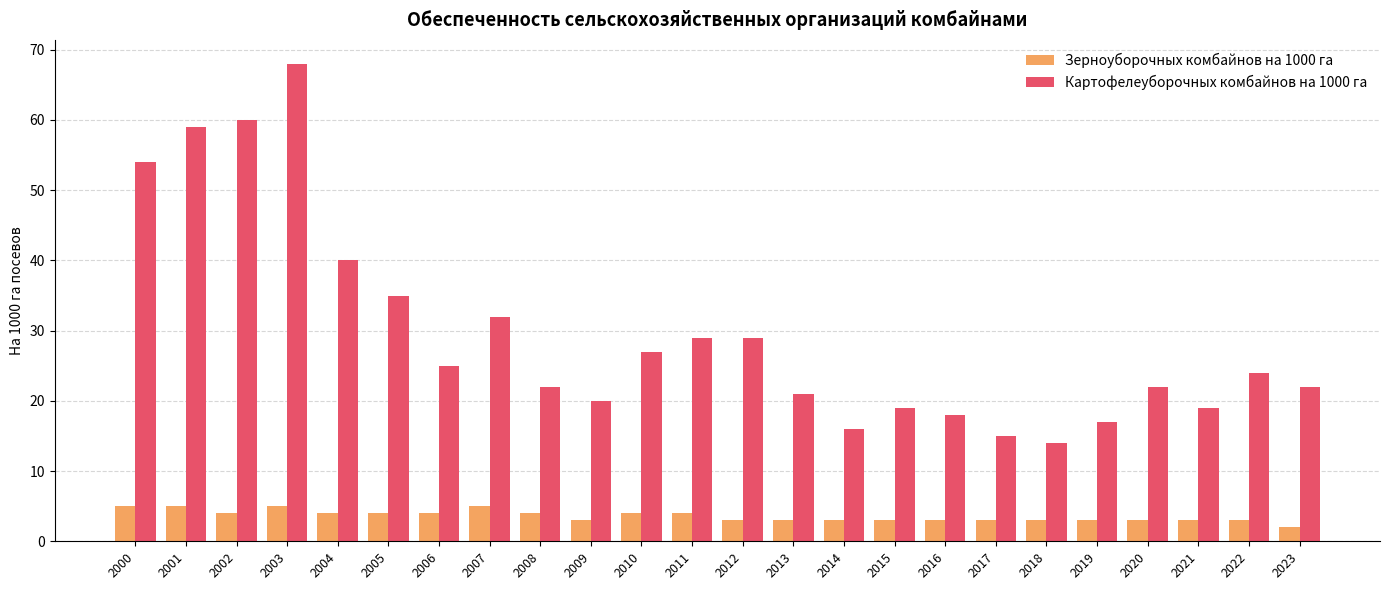

How many groups of bars are there?

24